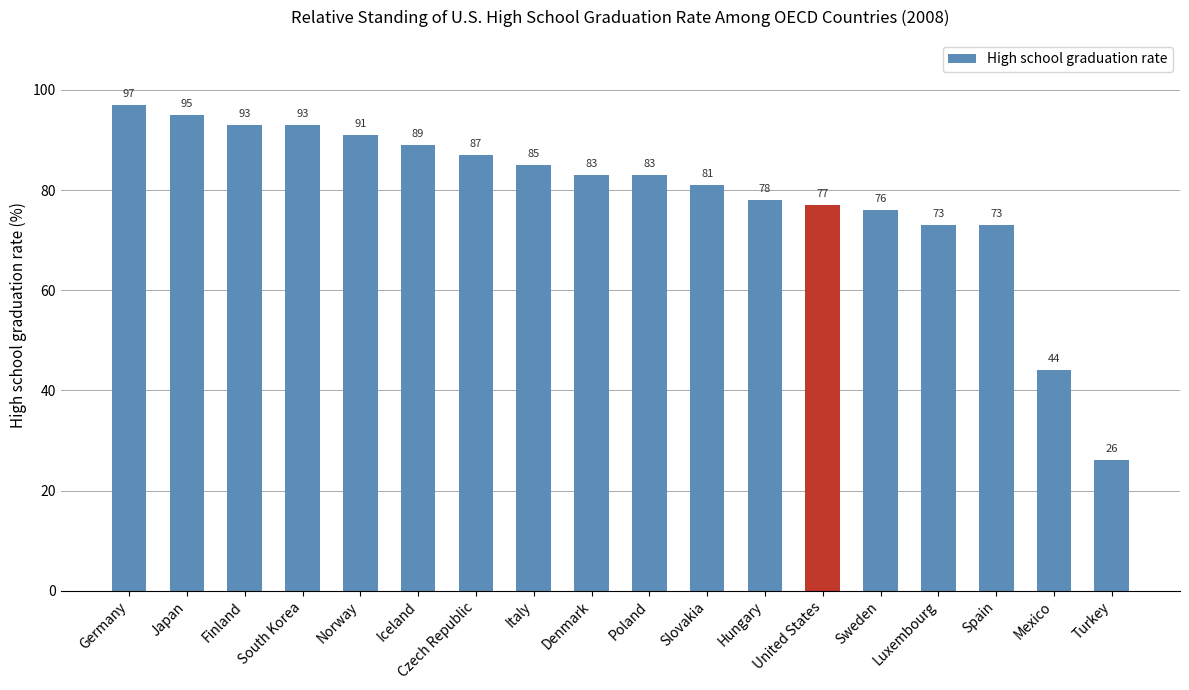

At which category does the chart reach its minimum across all series?

Turkey